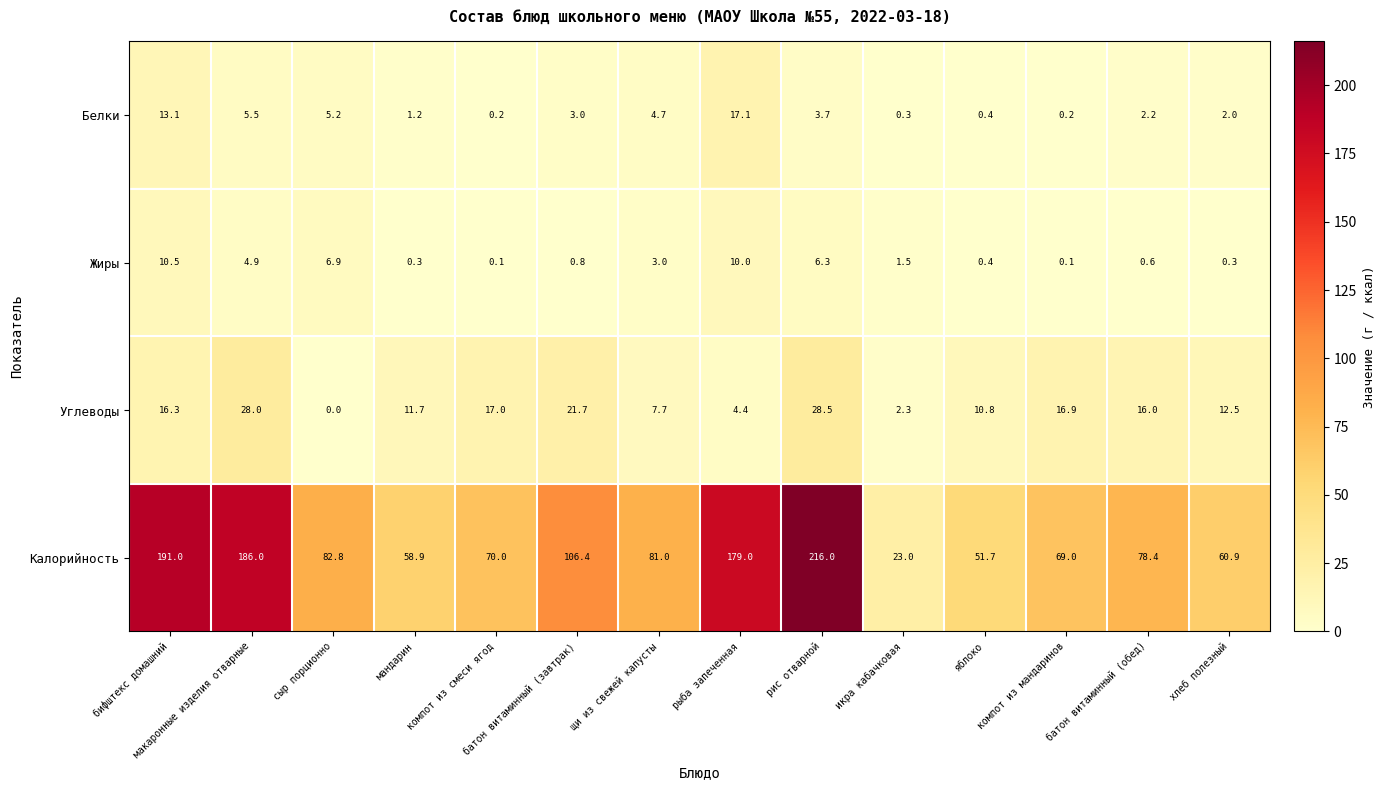

List the labels in order of Углеводы value, smallest first.

сыр порционно, икра кабачковая, рыба запеченная, щи из свежей капусты, яблоко, мандарин, хлеб полезный, батон витаминный (обед), бифштекс домашний, компот из мандаринов, компот из смеси ягод, батон витаминный (завтрак), макаронные изделия отварные, рис отварной